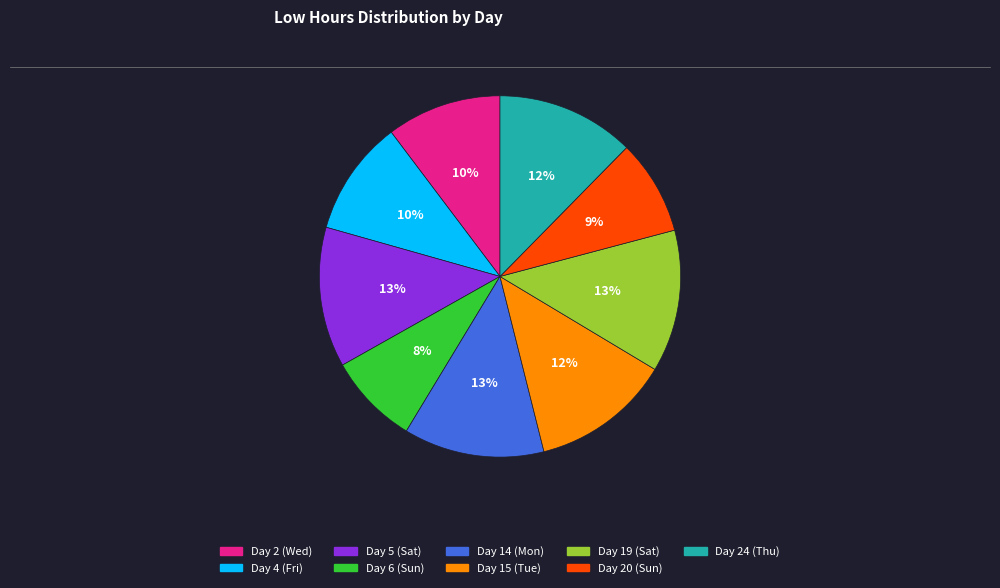

To the nearest percent, what is the difference between the largest and smallest slice percentages?

5%